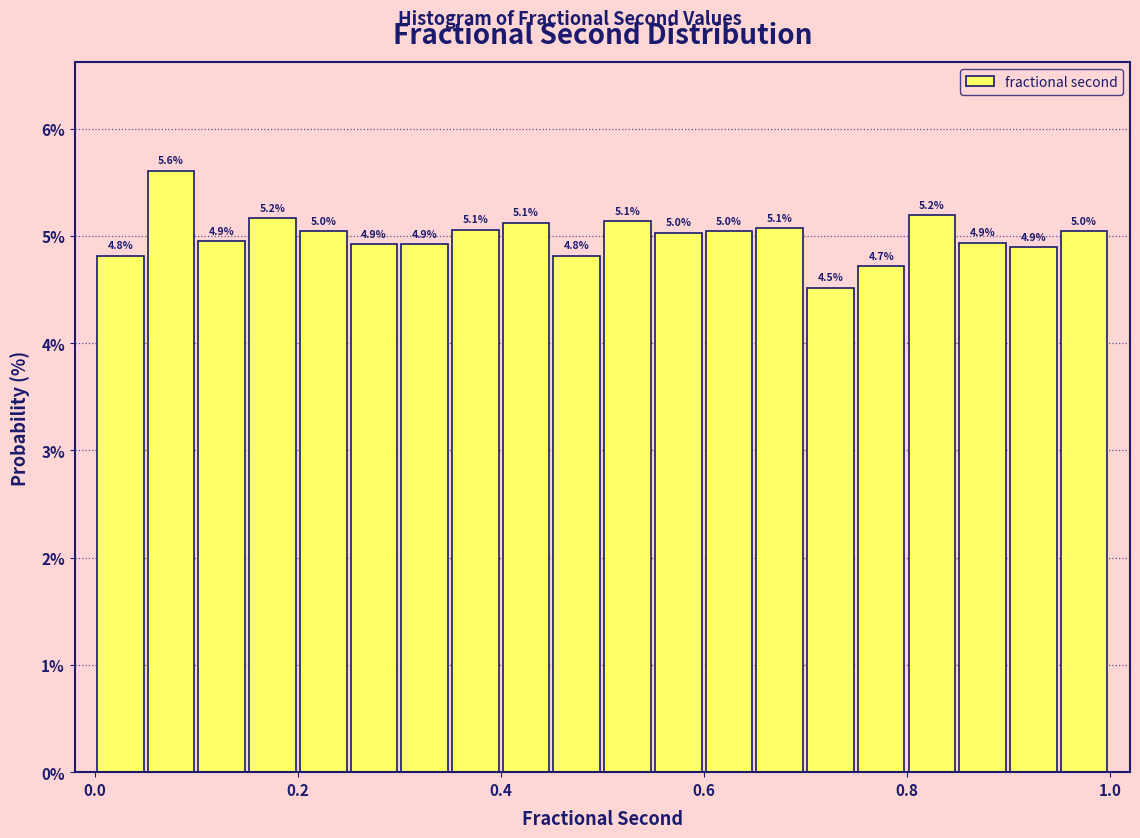

Around what value on the x-axis is the tallest bar? Give the approximate position of its centre, as read against the axis.

0.08